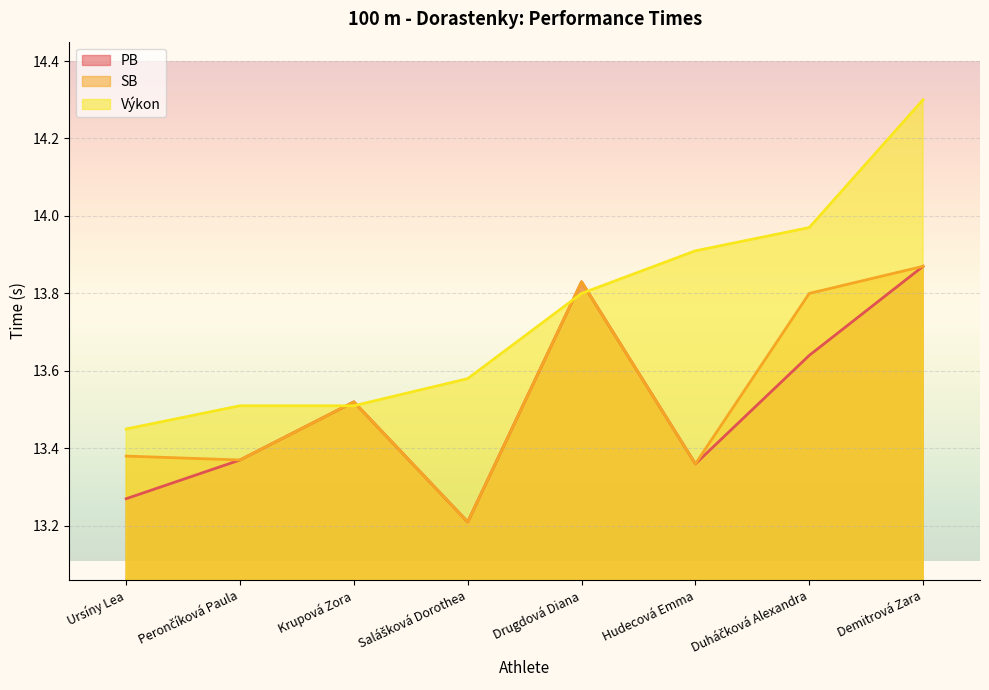

Reading left to right, what are all the values shown in this chart?

PB: 13.3	13.4	13.5	13.2	13.8	13.4	13.6	13.9
SB: 13.4	13.4	13.5	13.2	13.8	13.4	13.8	13.9
Výkon: 13.4	13.5	13.5	13.6	13.8	13.9	14.0	14.3